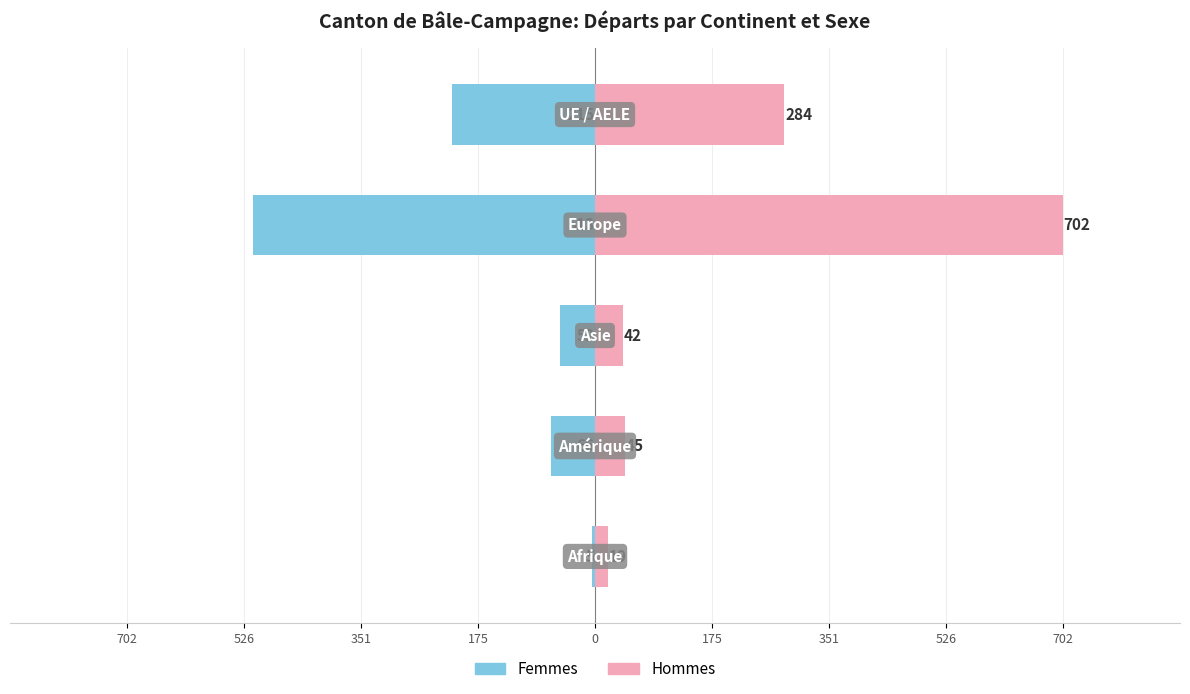

The value of Femmes at 351 is -92. True or false?

False